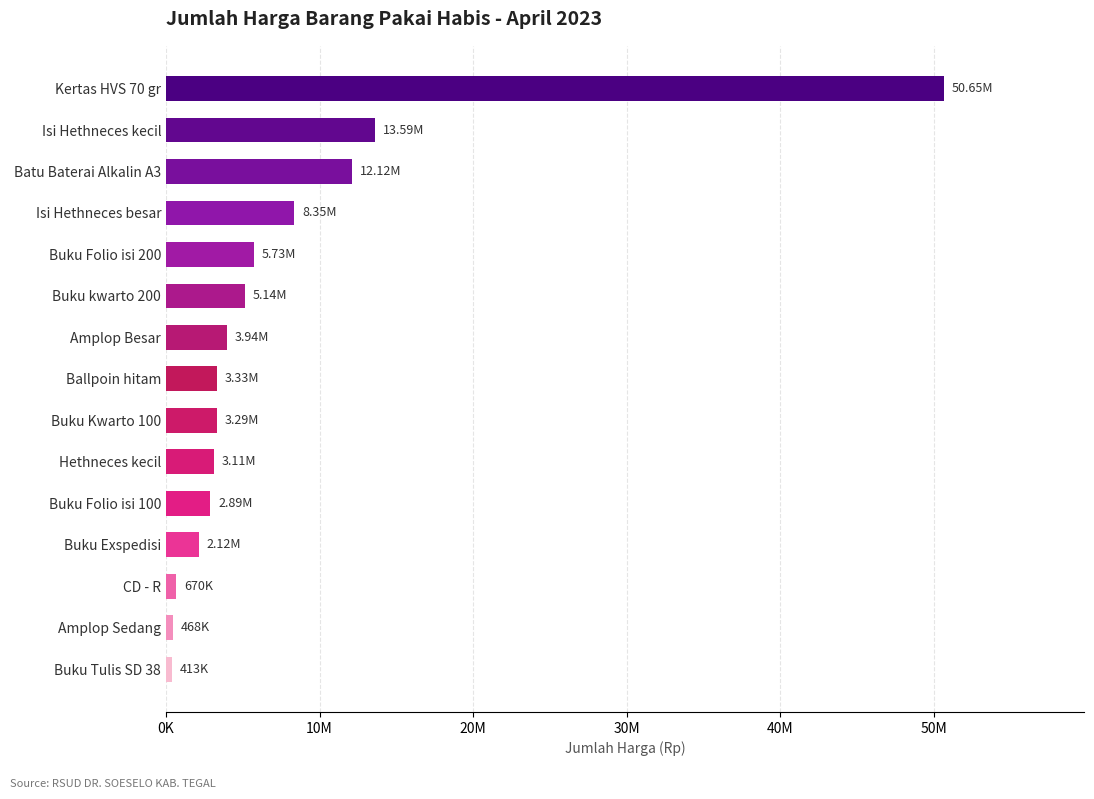

Are the bars horizontal?

Yes